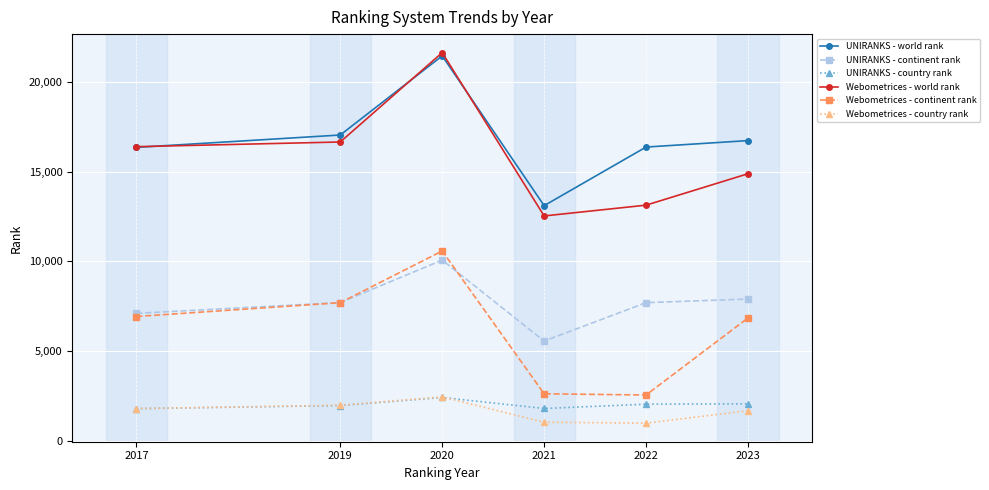

What is the smallest value displayed?

973